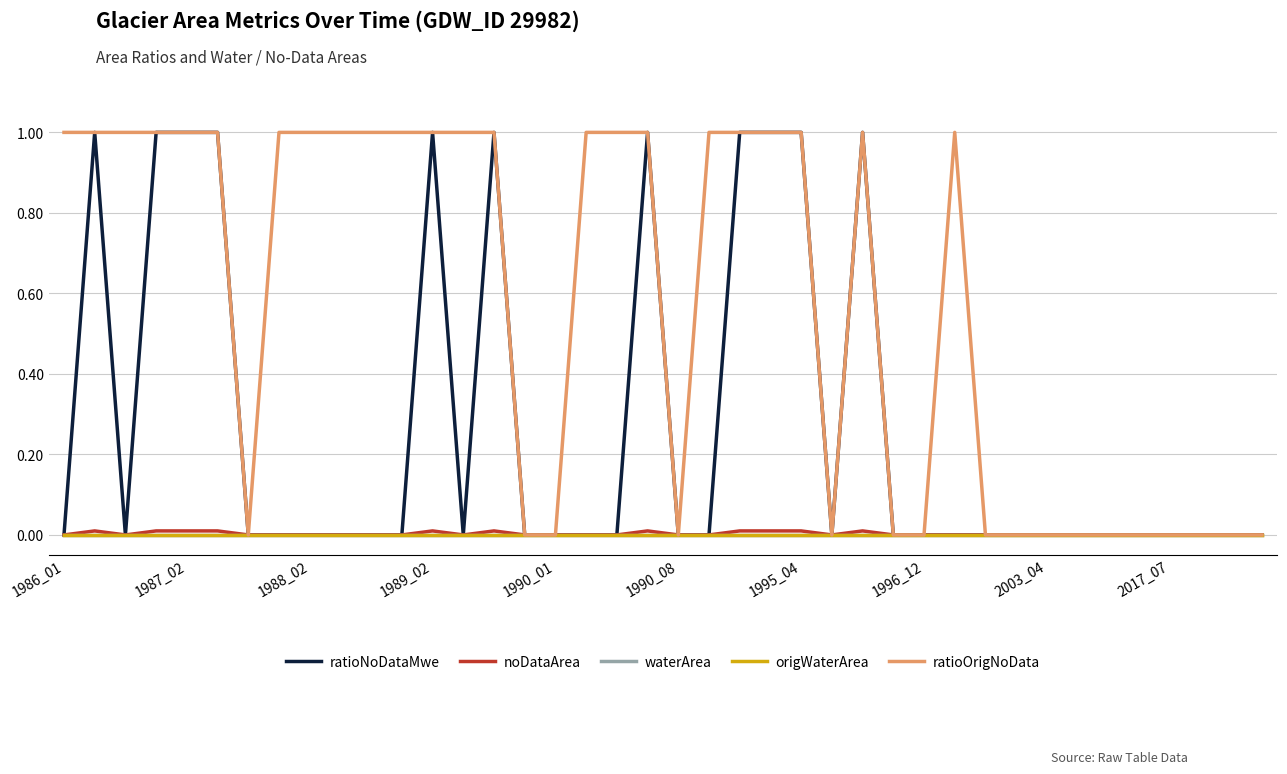

Is this an area chart (filled region under the line)?

No